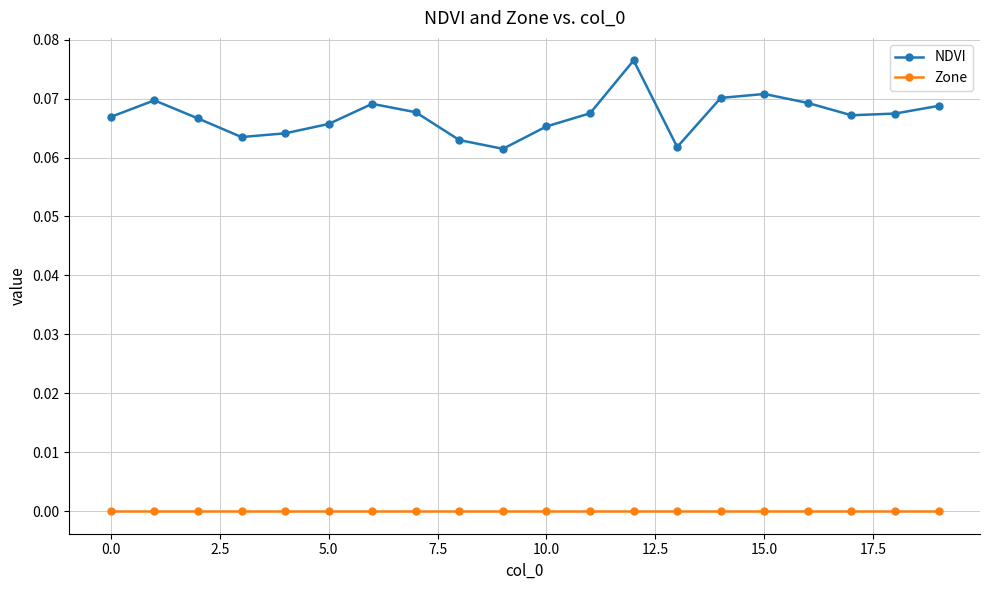

Which series has the widest spread of values?

NDVI